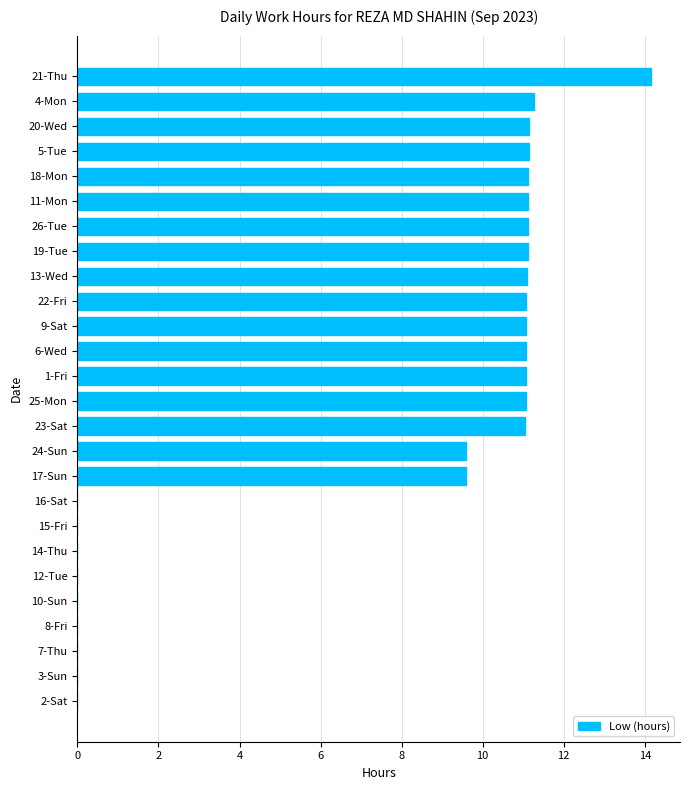

Reading bottom to top, what are all the values shown in this chart?

2-Sat=0.0	3-Sun=0.0	7-Thu=0.0	8-Fri=0.0	10-Sun=0.0	12-Tue=0.0	14-Thu=0.0	15-Fri=0.0	16-Sat=0.0	17-Sun=9.6	24-Sun=9.6	23-Sat=11.1	25-Mon=11.1	1-Fri=11.1	6-Wed=11.1	9-Sat=11.1	22-Fri=11.1	13-Wed=11.1	19-Tue=11.1	26-Tue=11.1	11-Mon=11.1	18-Mon=11.1	5-Tue=11.1	20-Wed=11.1	4-Mon=11.3	21-Thu=14.2